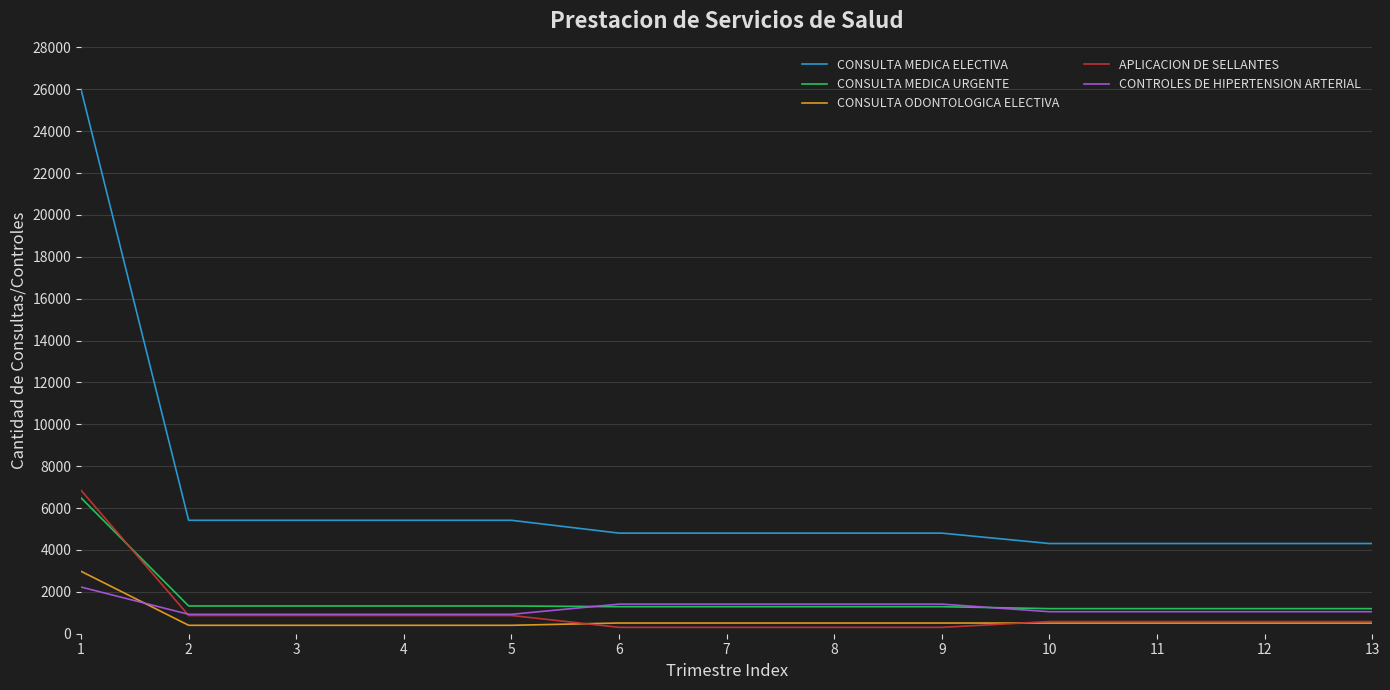

True or false: CONTROLES DE HIPERTENSION ARTERIAL and CONSULTA MEDICA ELECTIVA intersect in this chart.

False